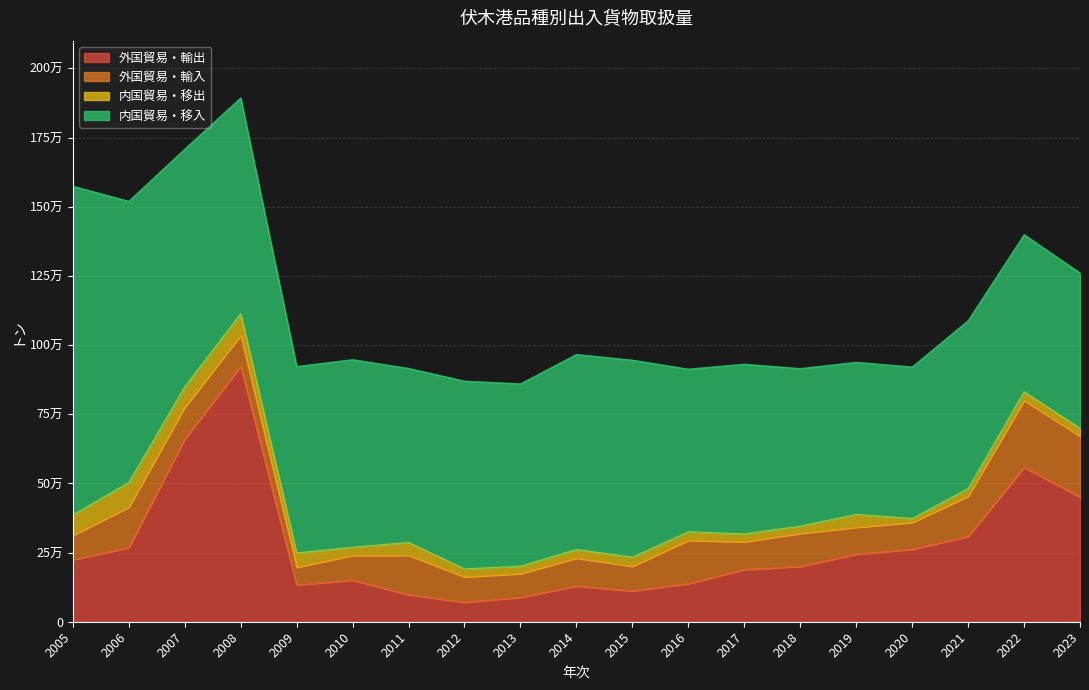

What are all the series names shown in the legend?

外国貿易・輸出, 外国貿易・輸入, 内国貿易・移出, 内国貿易・移入